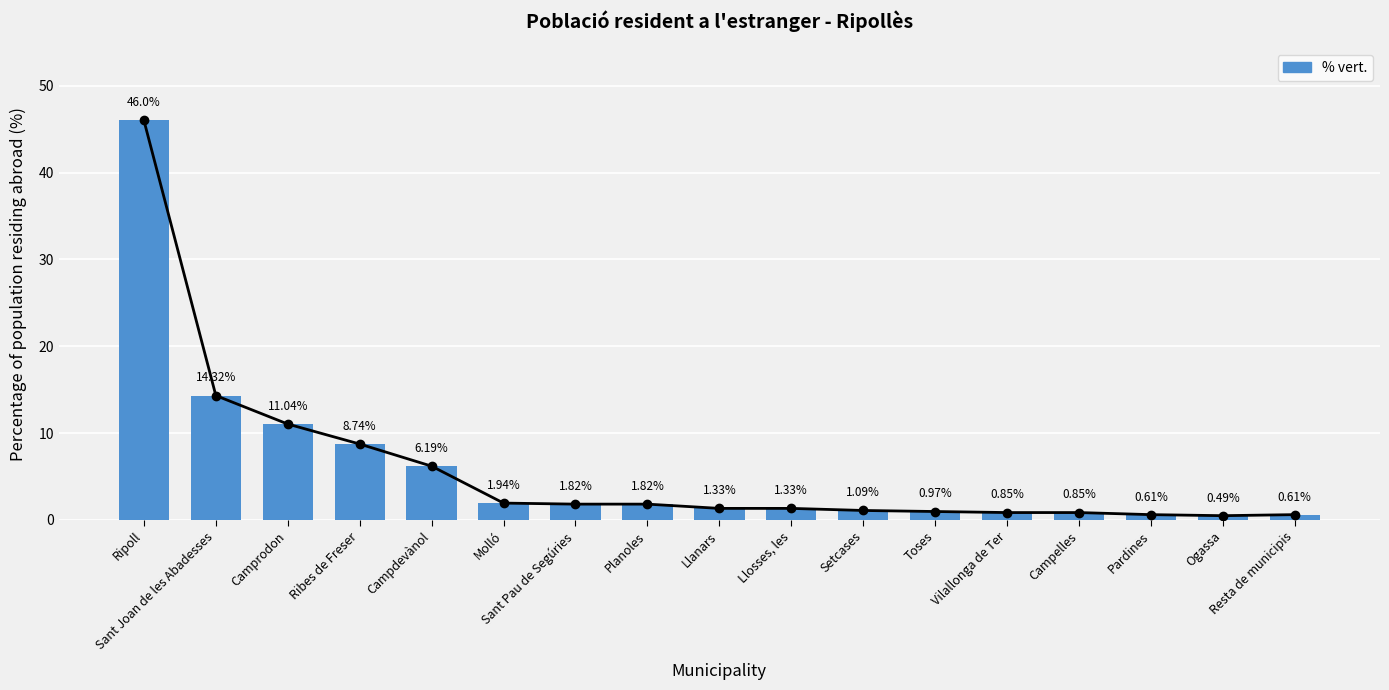

Does the chart contain stacked bars?

No